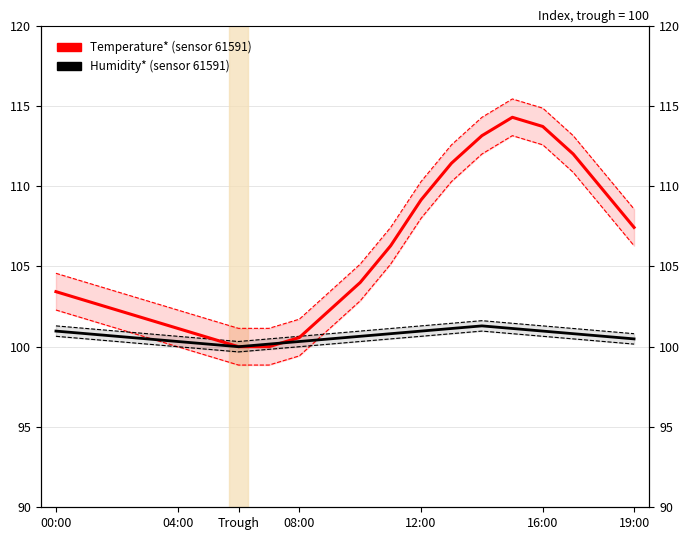

True or false: Temperature (DHT22) has more than 1 points higher than both neighbors.

False